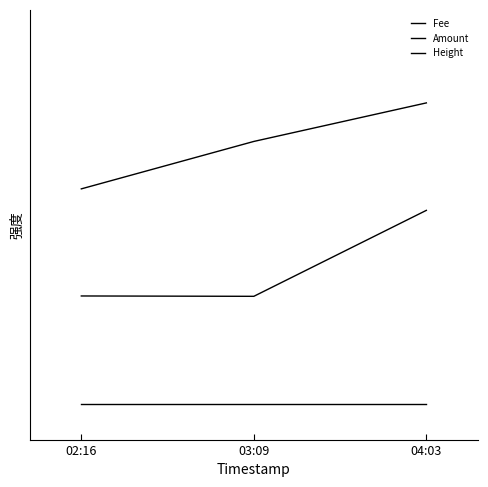

Count the Height values in the range 0 to 1.

3